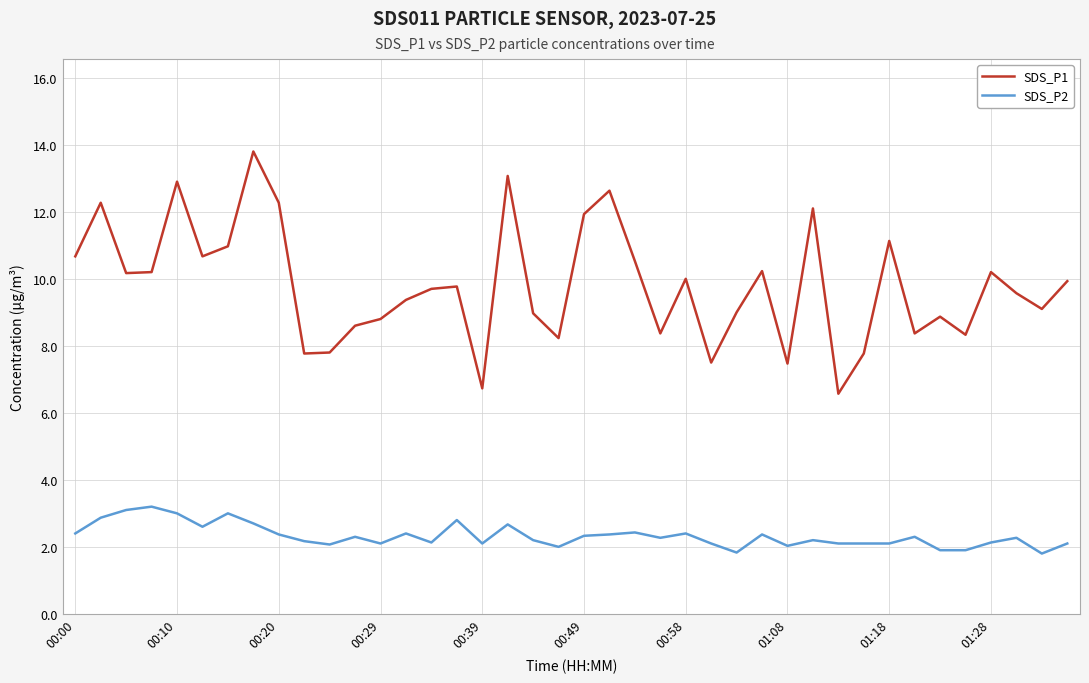

How many lines are shown in the chart?

2